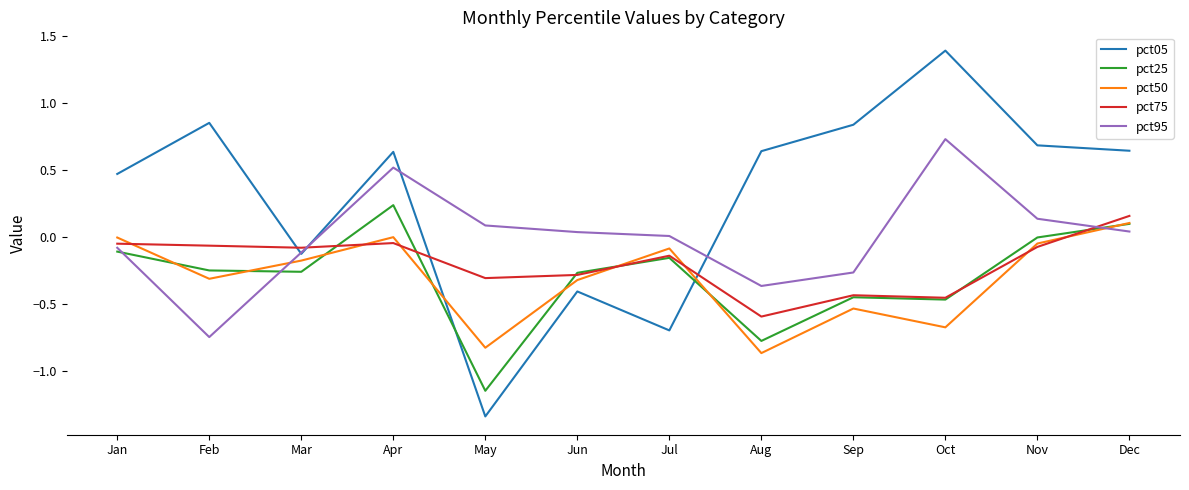

Is the value of pct25 at May greater than the value of pct95 at May?

No